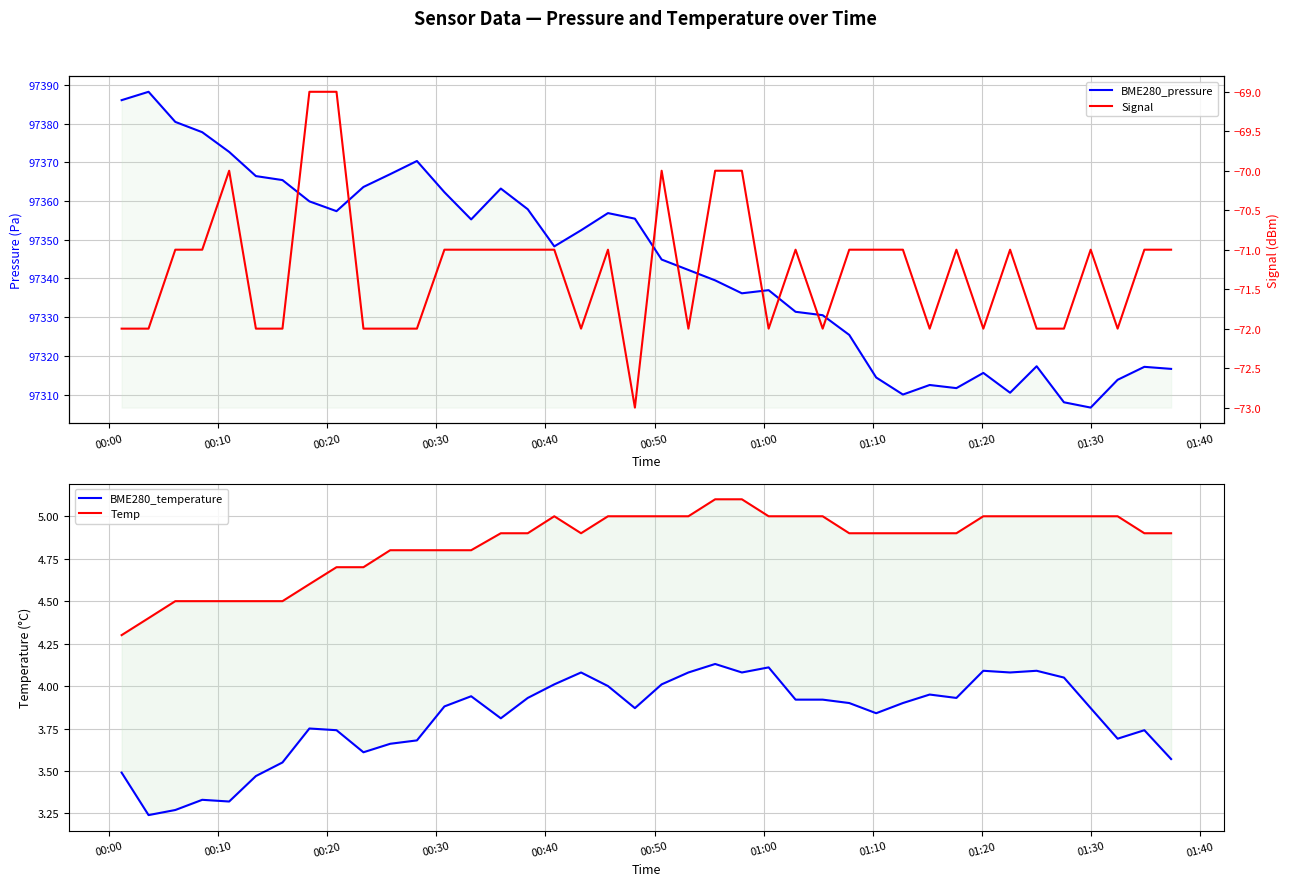

How many interior local peaks does the BME280_temperature series have?

10